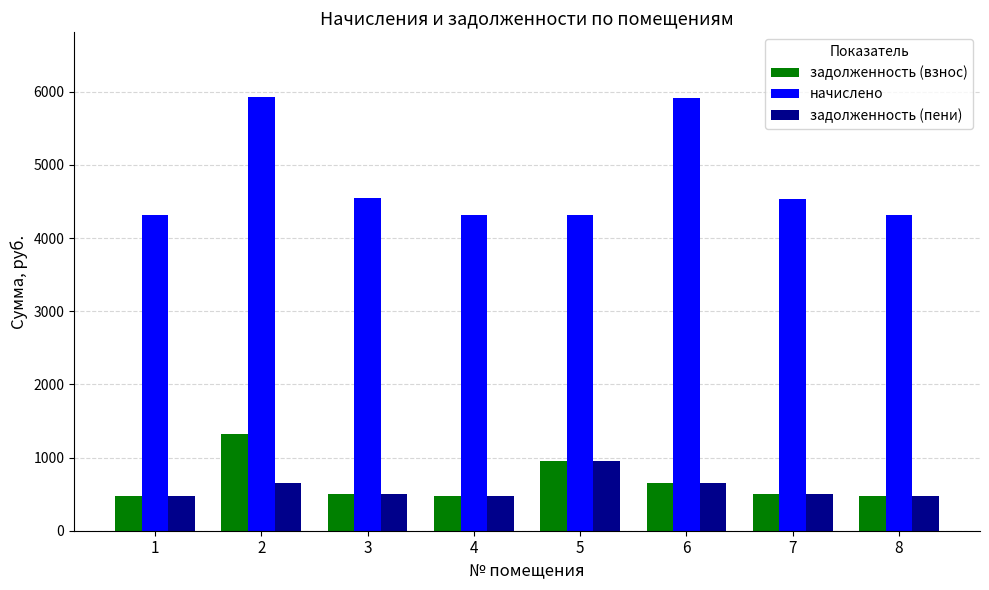

What are all the series names shown in the legend?

задолженность (взнос), начислено, задолженность (пени)